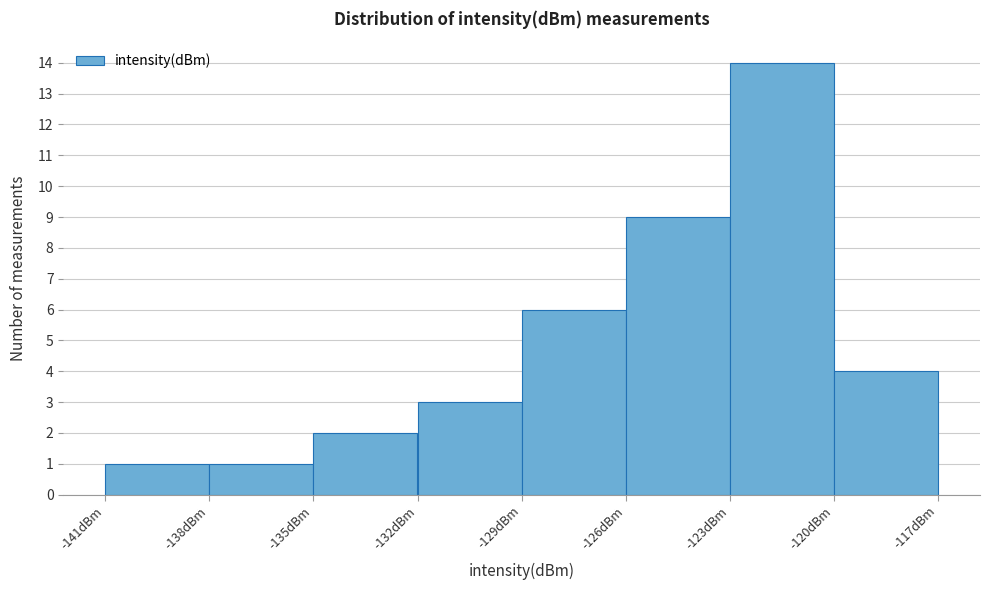

How tall is the bar that spans -141 to -138 on the x-axis? The values are not printed on the chart, so give them approximately, as read against the axis.

1